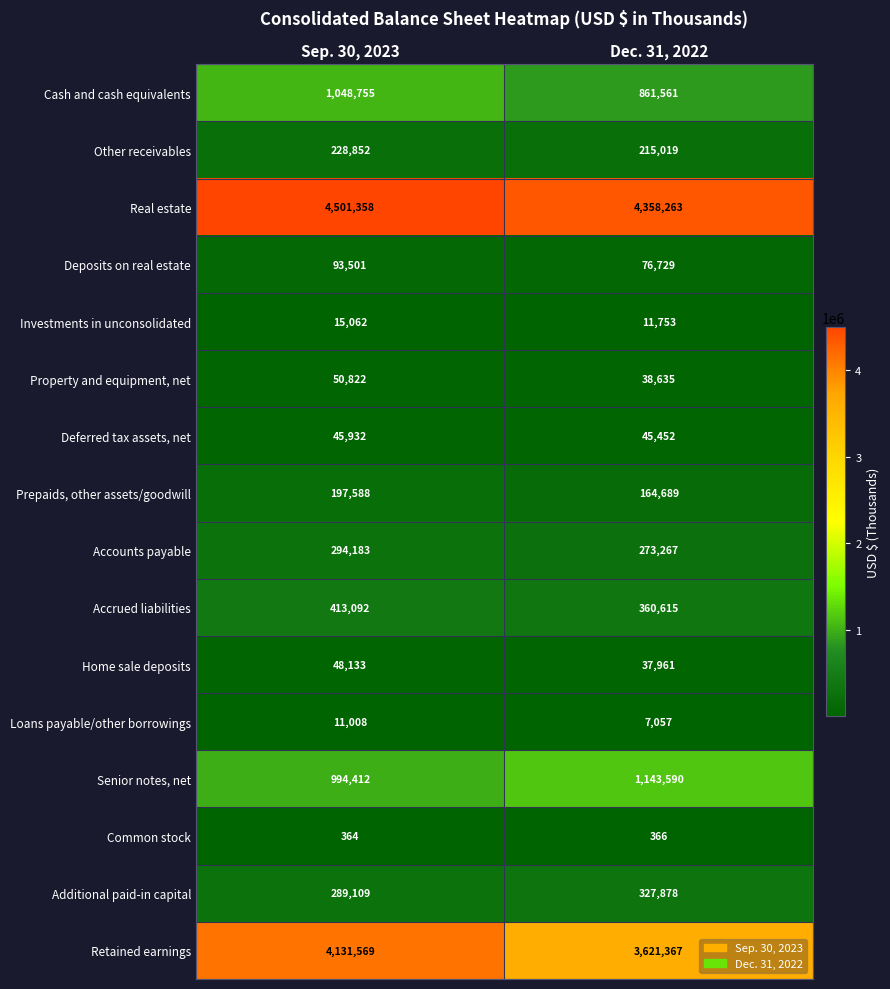

What is the sum of all Cash and cash equivalents values?

1910316